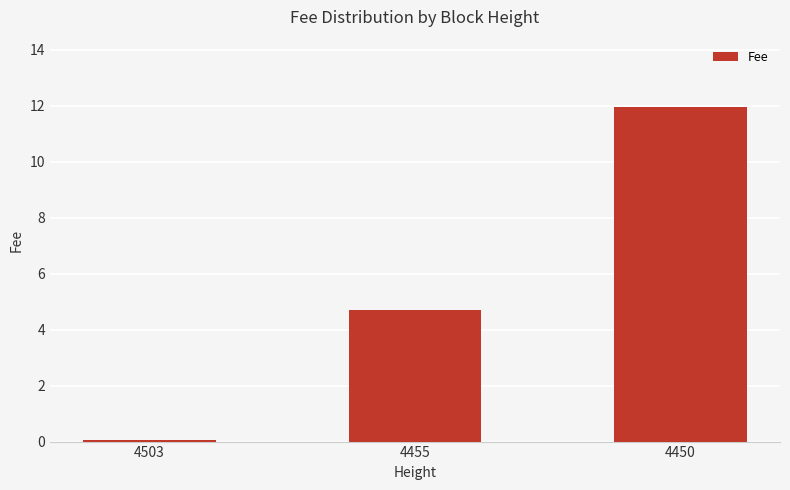

List the labels in order of value, smallest first.

4503, 4455, 4450